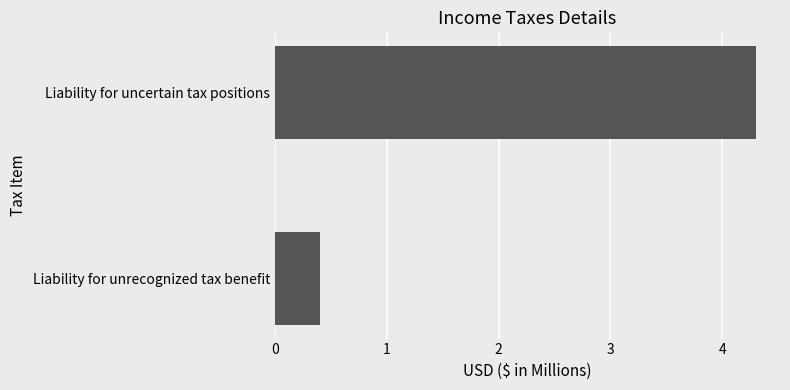

Are the bars grouped side by side (vs. stacked)?

No